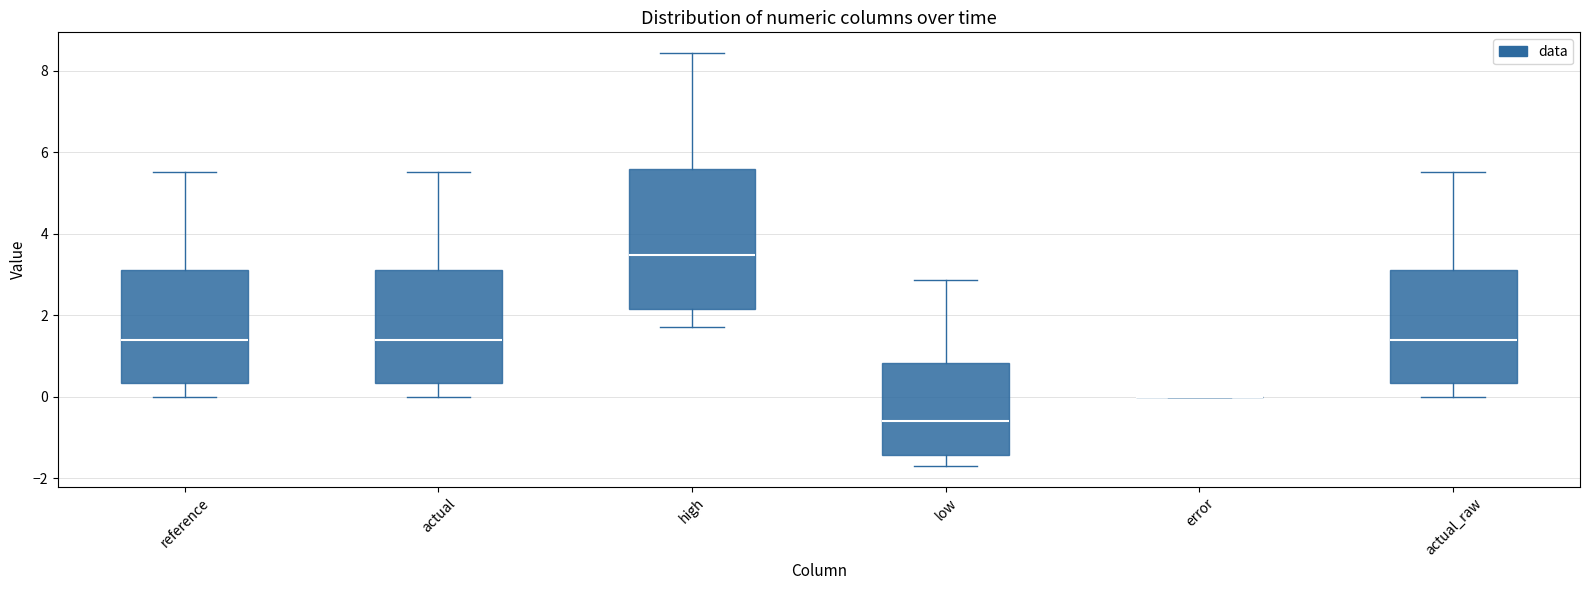

Where is the lower edge of the box for actual on the y-axis? The values are not printed on the chart, so give them approximately, as read against the axis.

0.4